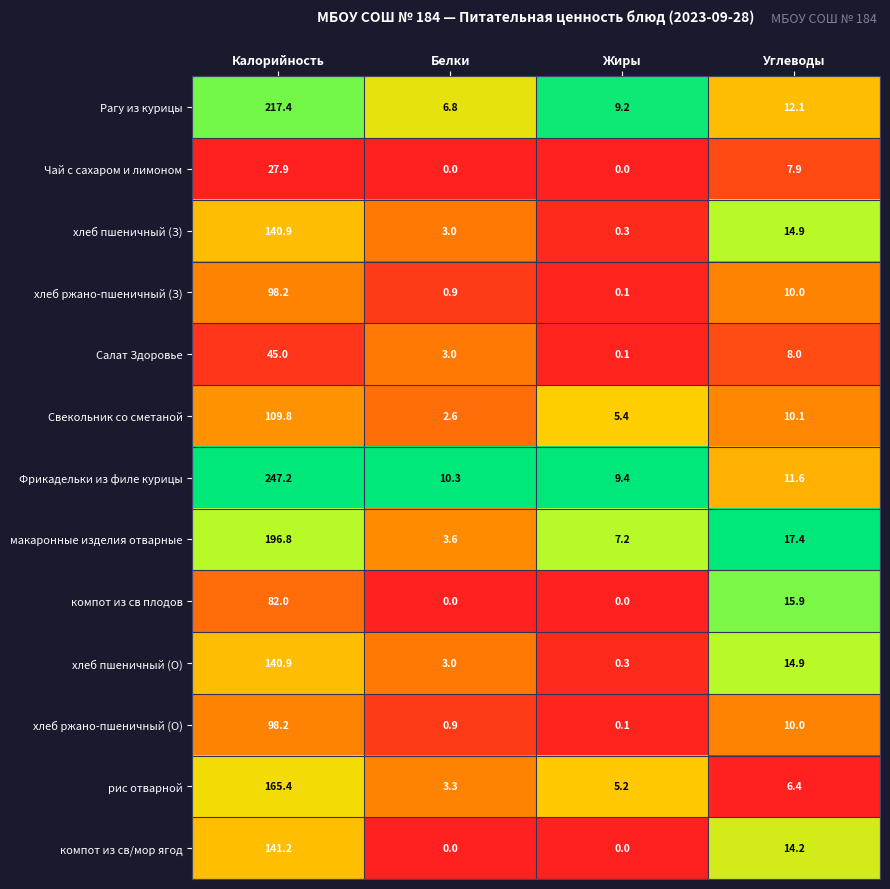

What is the difference between the хлеб пшеничный (О) values at Калорийность and Углеводы?

126.0